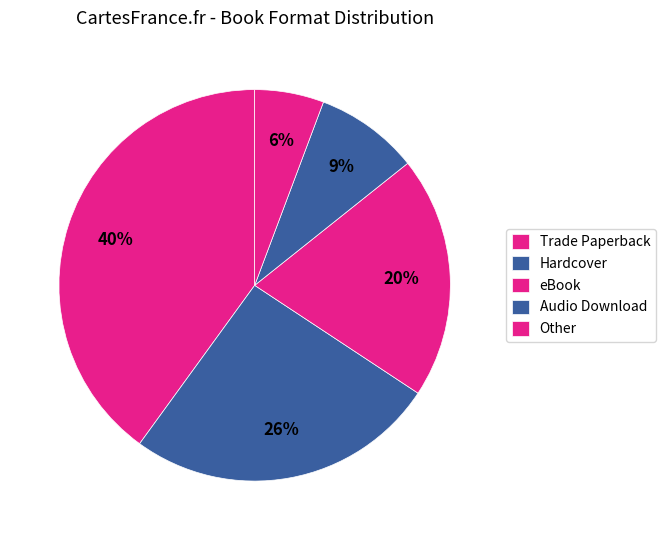

True or false: eBook accounts for 20% of the total.

True